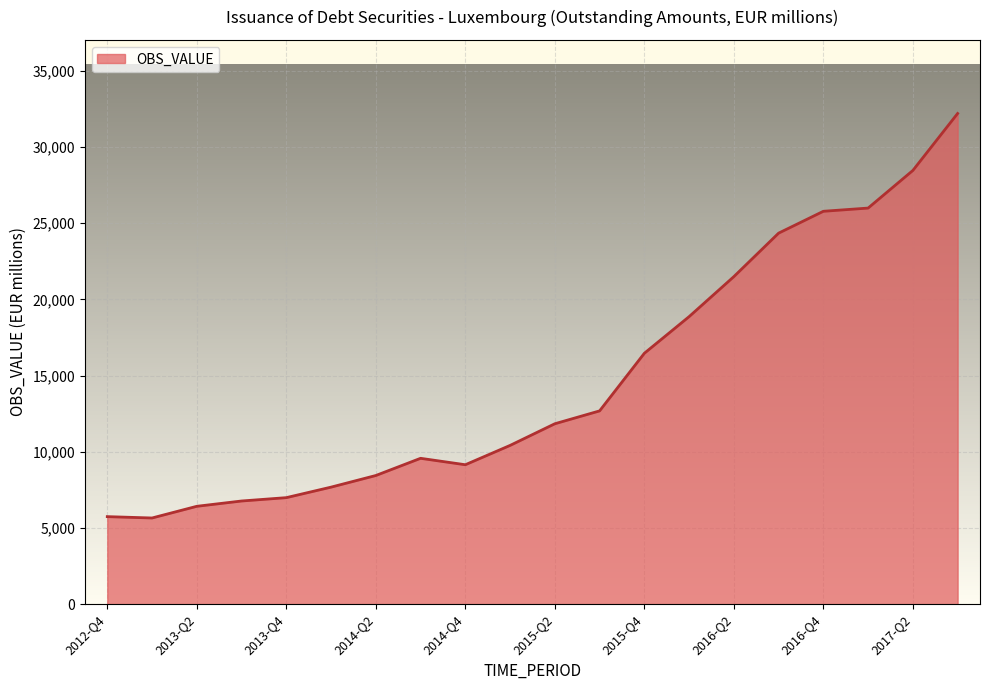

What is the maximum value shown in the chart?

32204